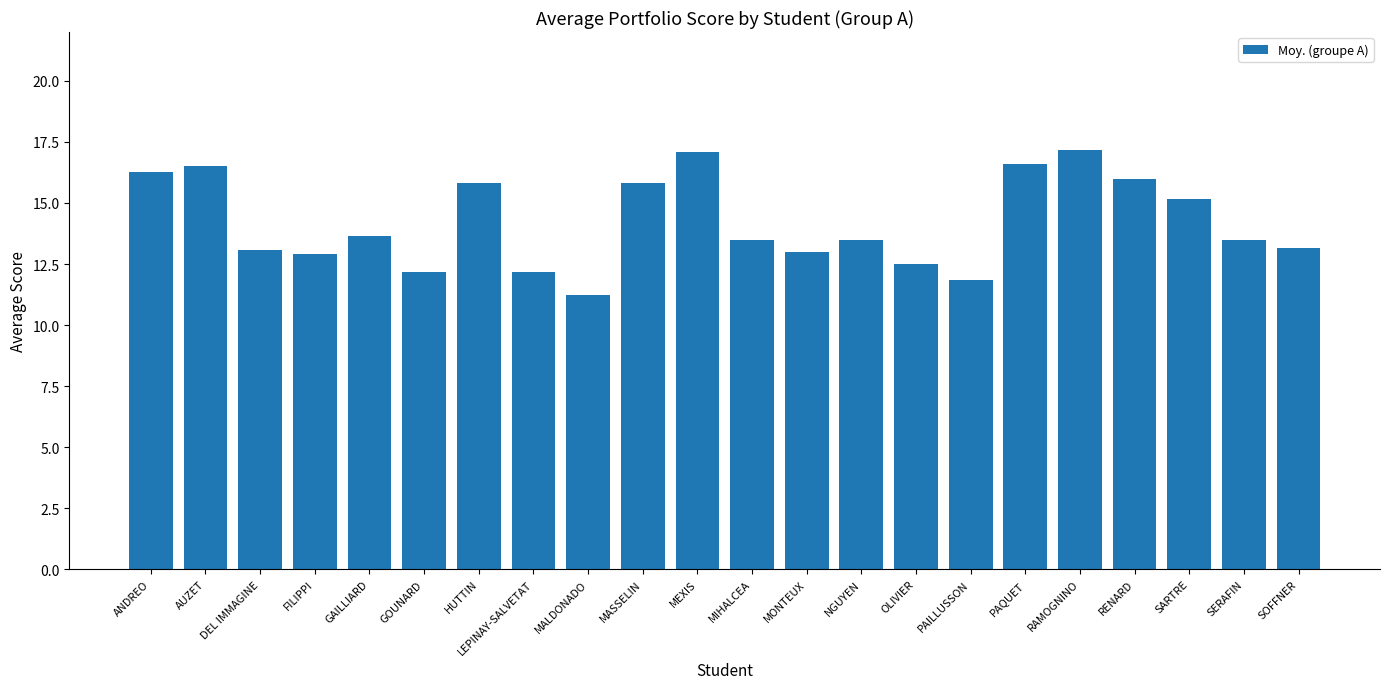

What is the label of the 18th bar from the right?

GAILLIARD